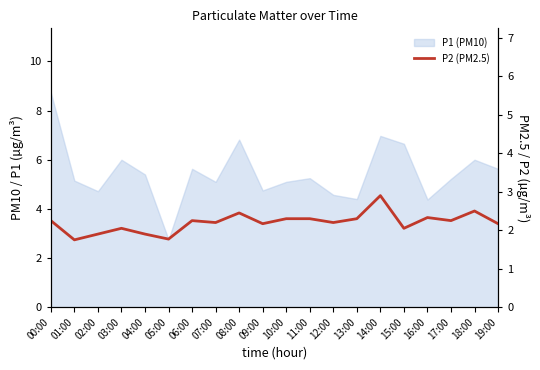

Is it true that the value at 07:00 is 3.1?

False